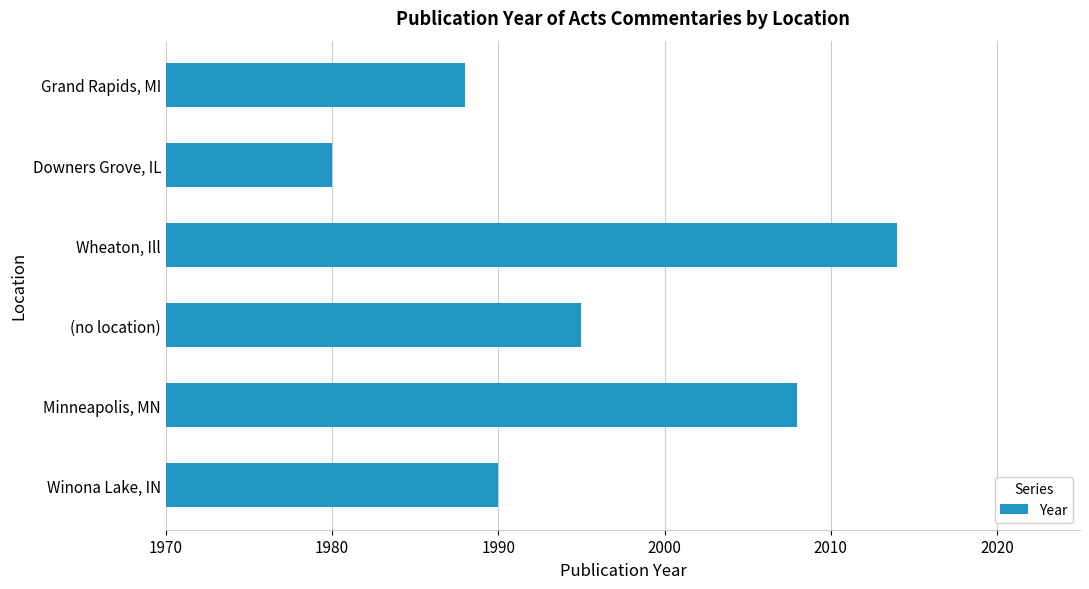

What is the difference between the second highest and second lowest values?

20